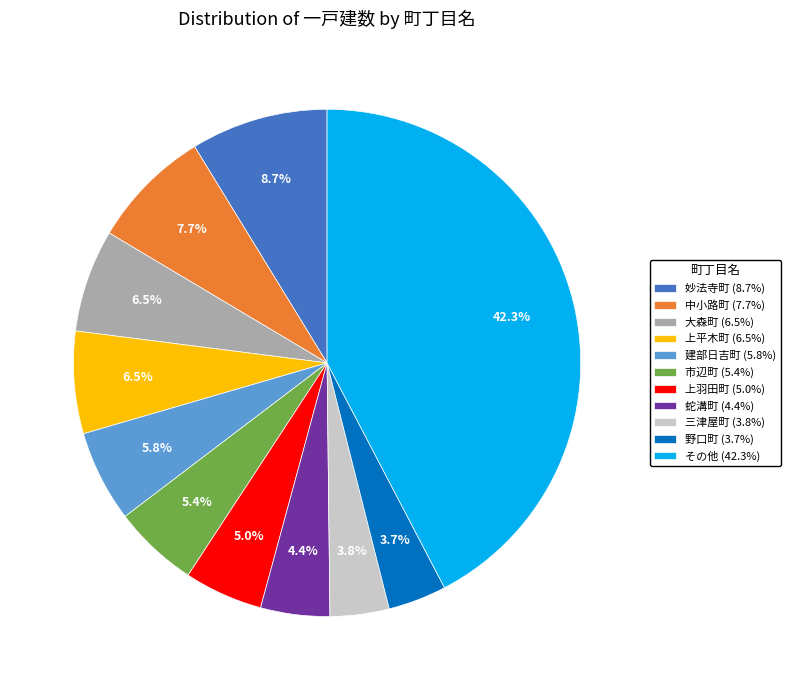

What is the ratio of the value at 上平木町 (6.5%) to the value at 建部日吉町 (5.8%)?

1.1